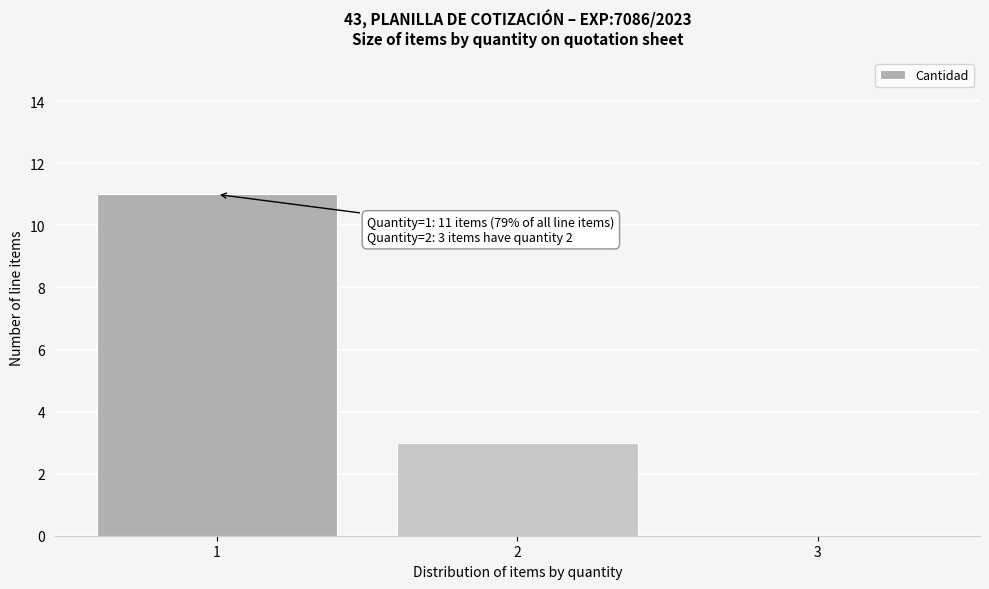

Reading left to right, what are all the values shown in this chart?

1=11	2=3	3=0